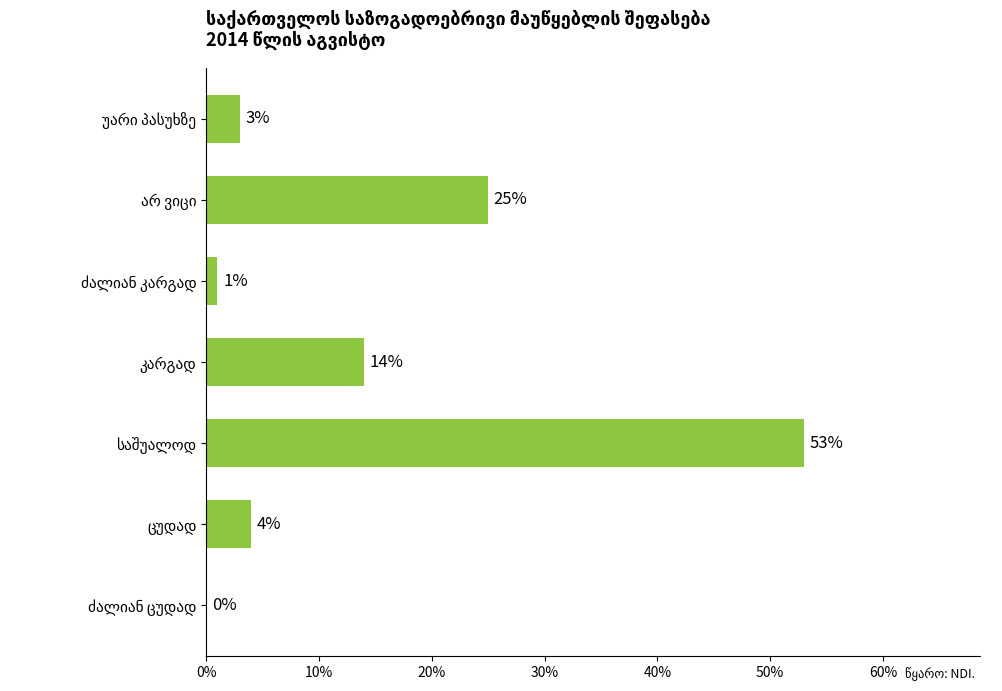

What is the sum of all values?

100